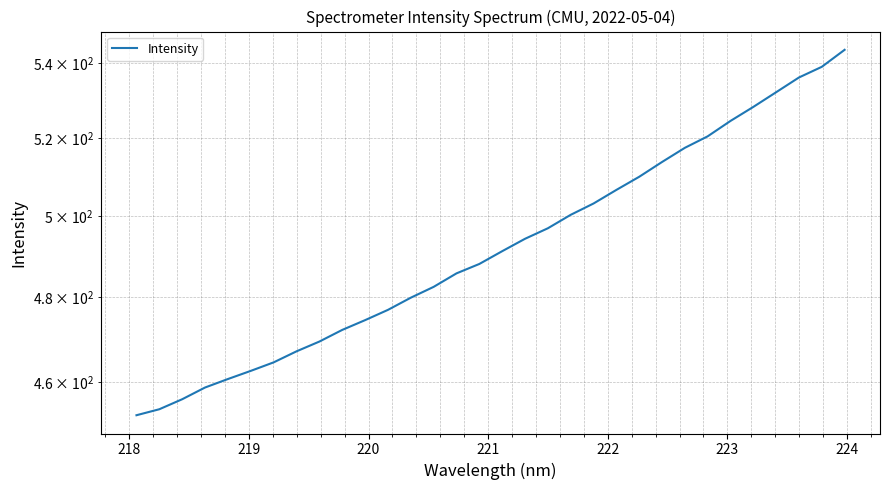

How many values exceed 491?

16